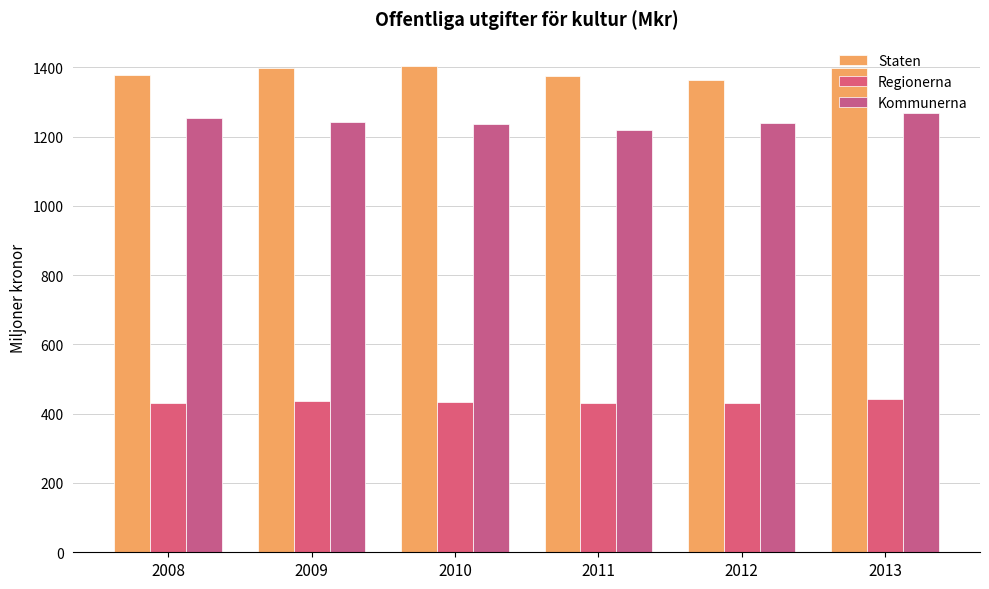

At how many categories does at least one series exceed 1211?

6